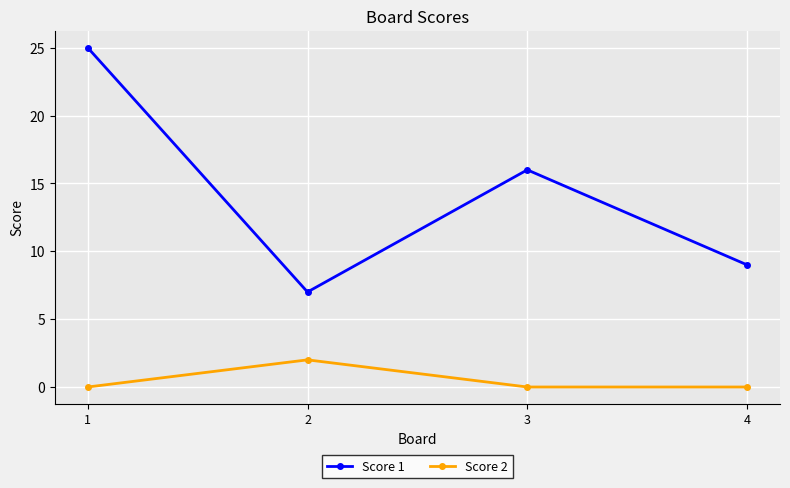

What are all the series names shown in the legend?

Score 1, Score 2